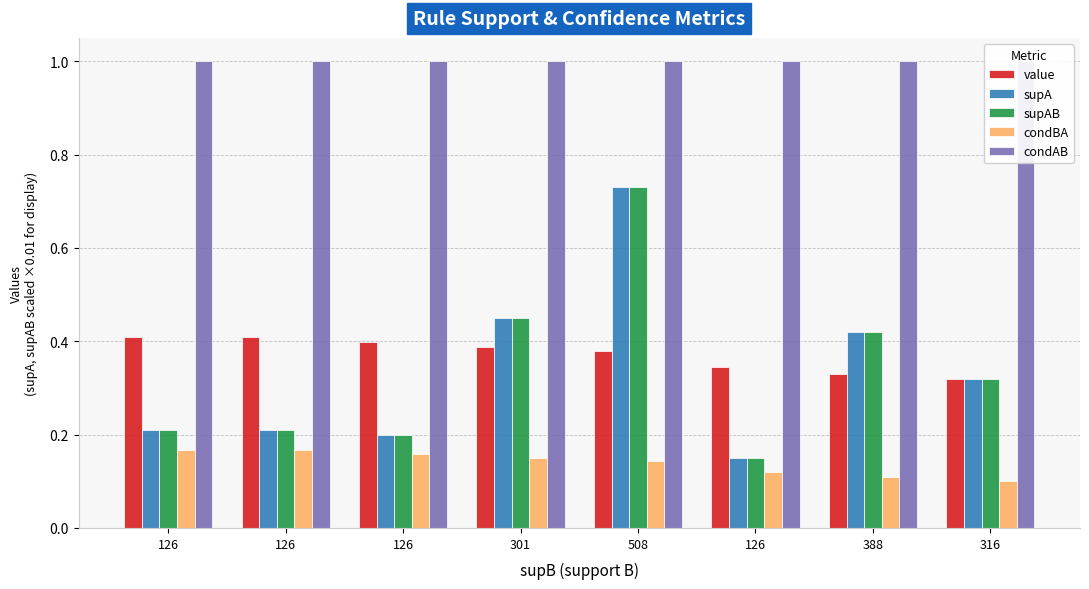

Is the value of condAB at 126 greater than the value of value at 301?

Yes